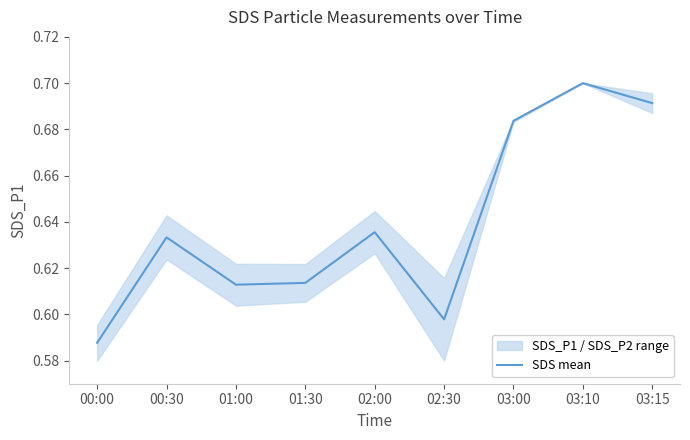

Read the value at 01:00.

0.6